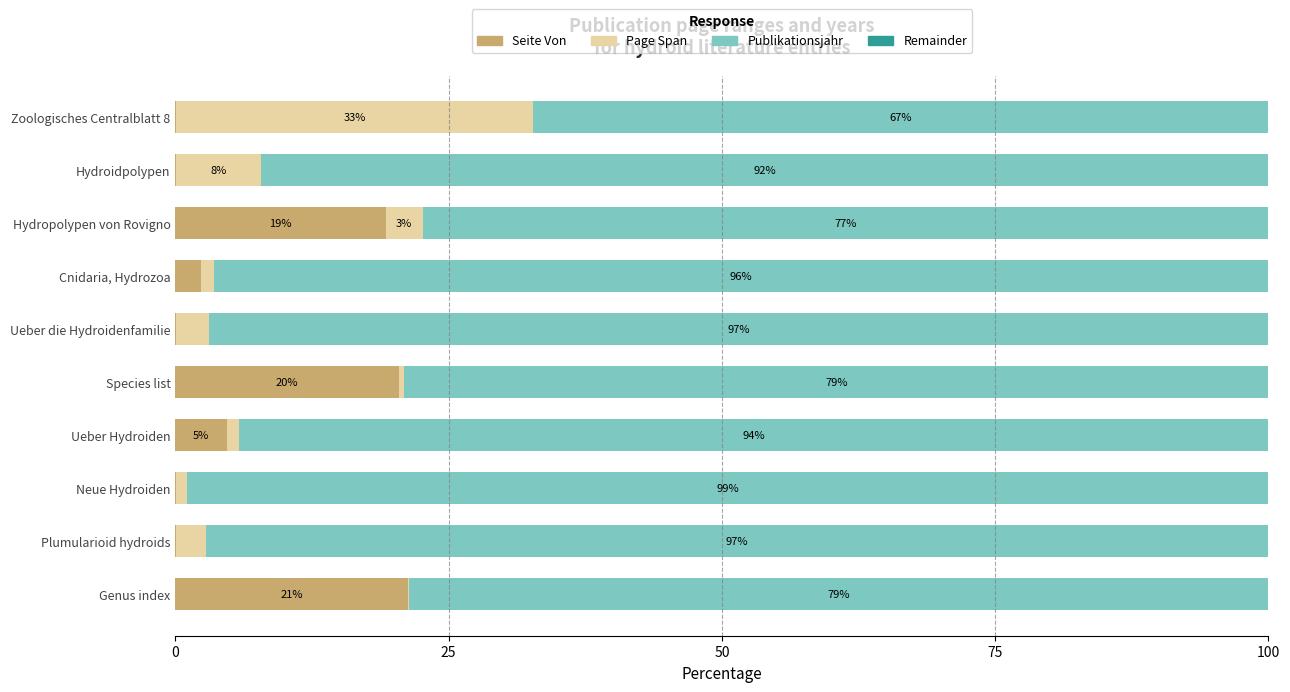

How many data points in Seite Von are above 2?

5